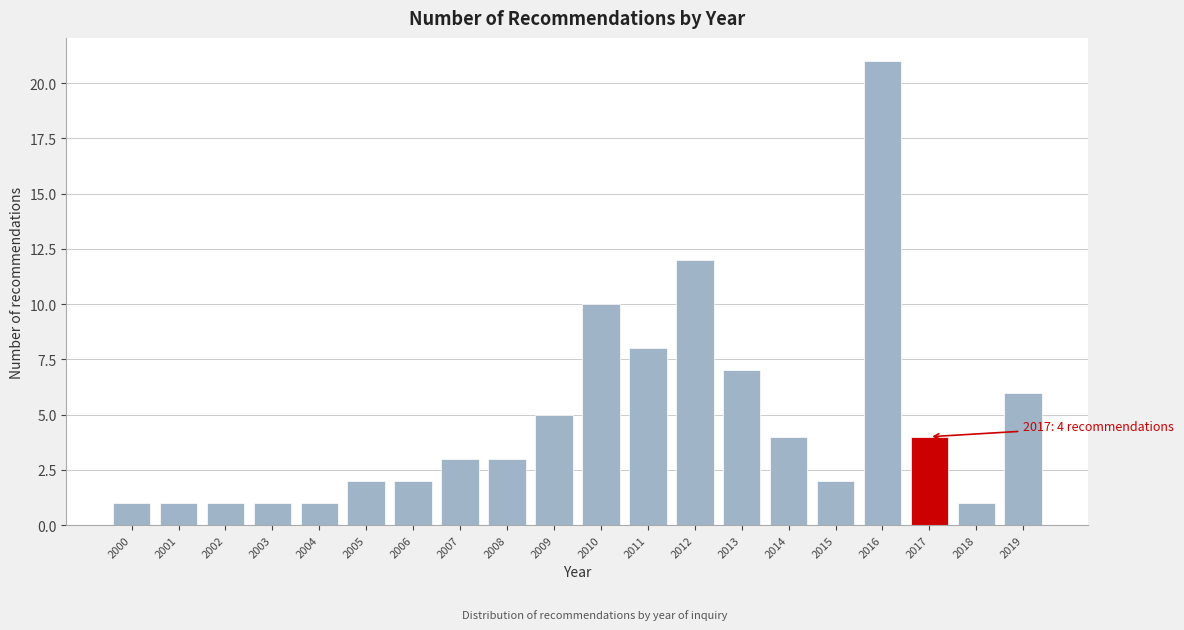

Reading left to right, extract all data points from this chart.

1	1	1	1	1	2	2	3	3	5	10	8	12	7	4	2	21	4	1	6